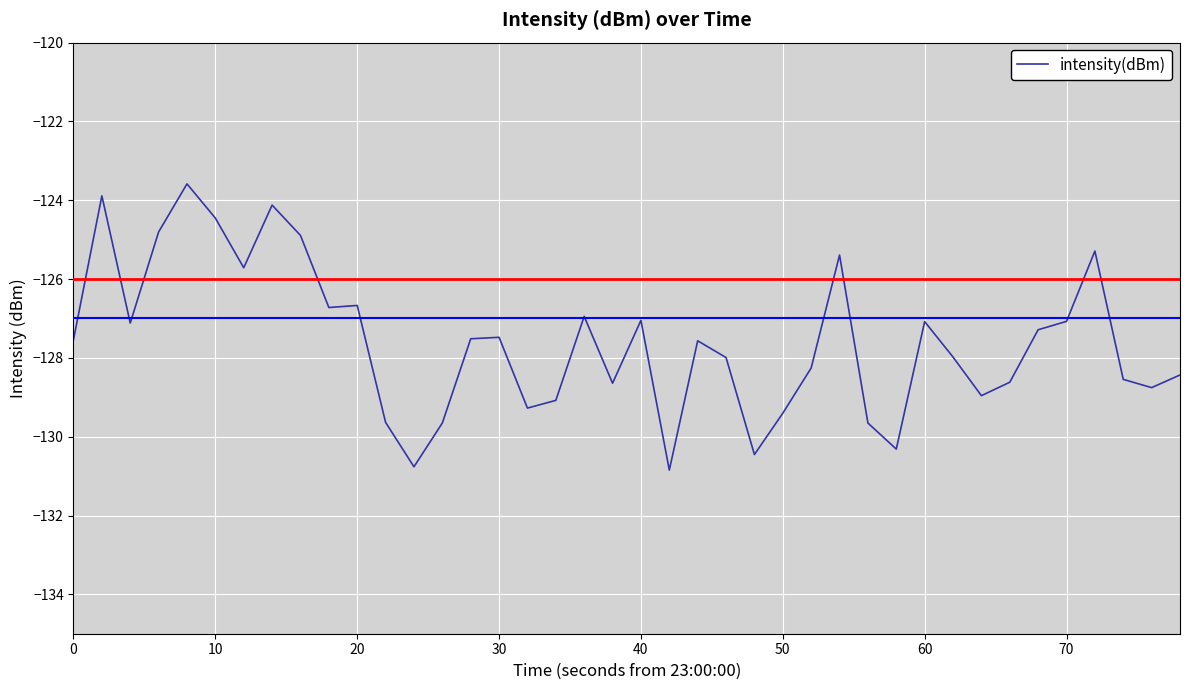

What is the difference between the maximum and minimum values?

7.3